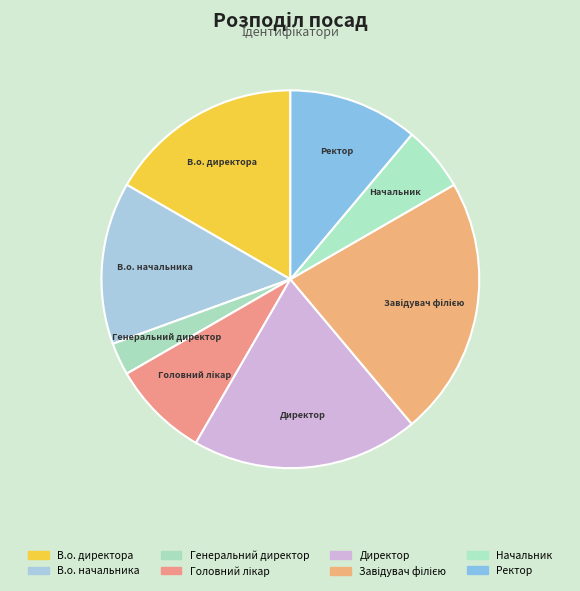

Combined, do Директор and Начальник account for over 50%?

No